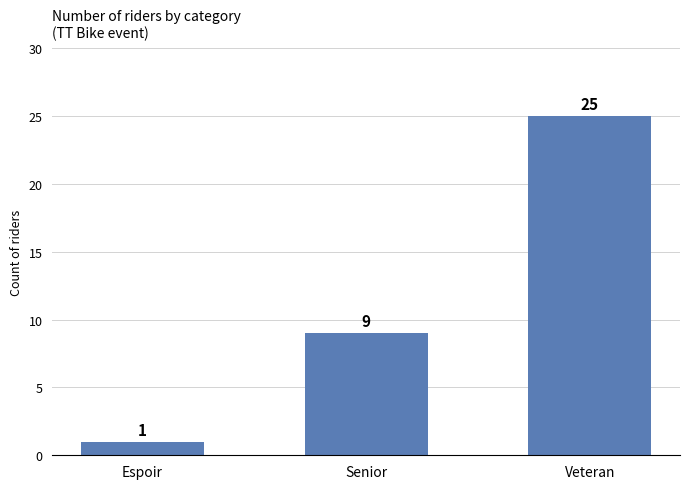

Reading left to right, list all the values displayed in this chart.

1	9	25